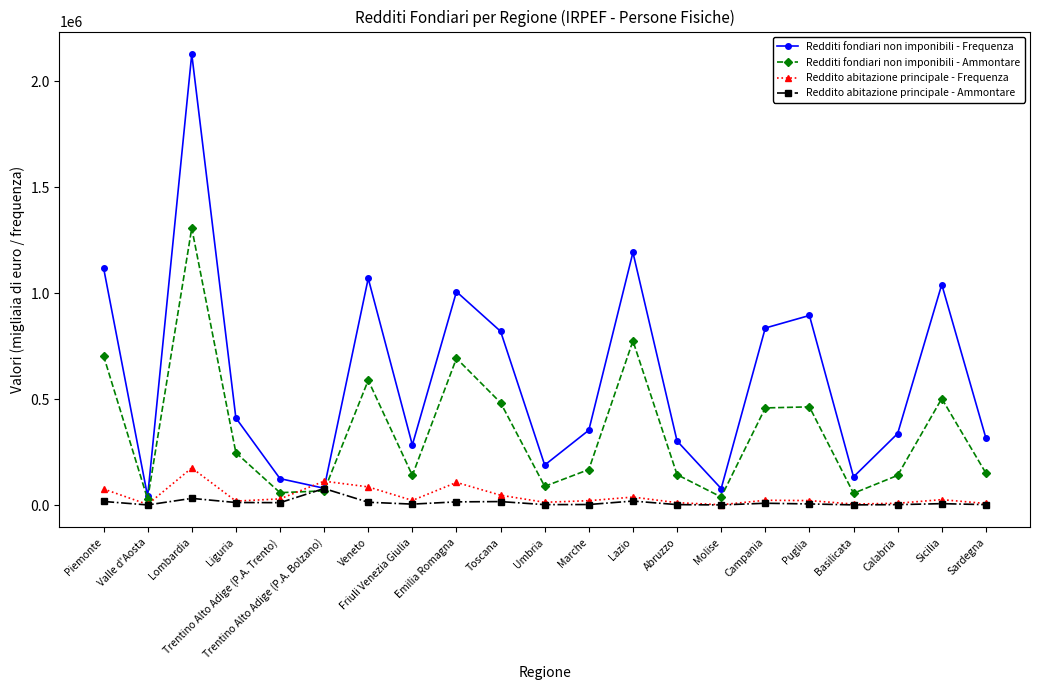

Which series has the largest total across all categories?

Redditi fondiari non imponibili - Frequenza